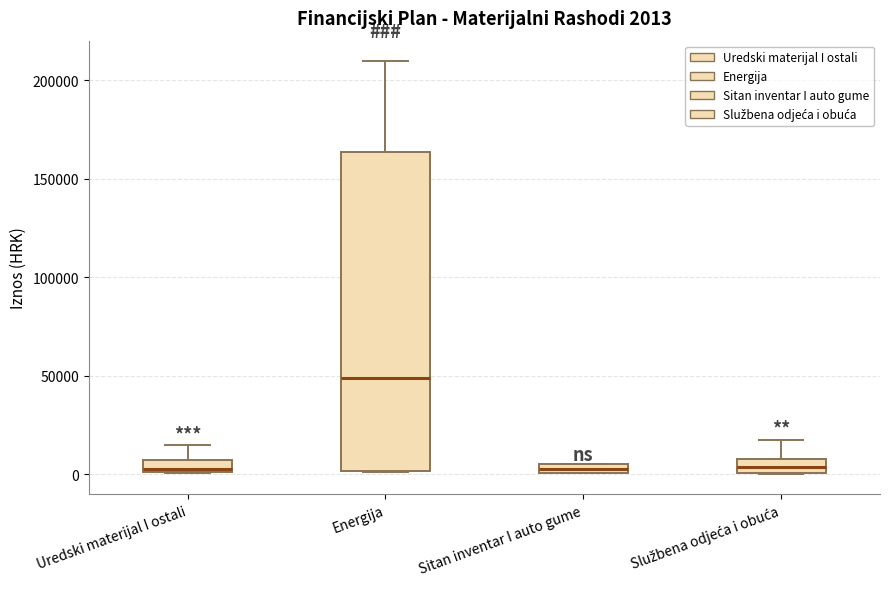

Which box is the tallest, from its lower edge to its upper edge?

Energija